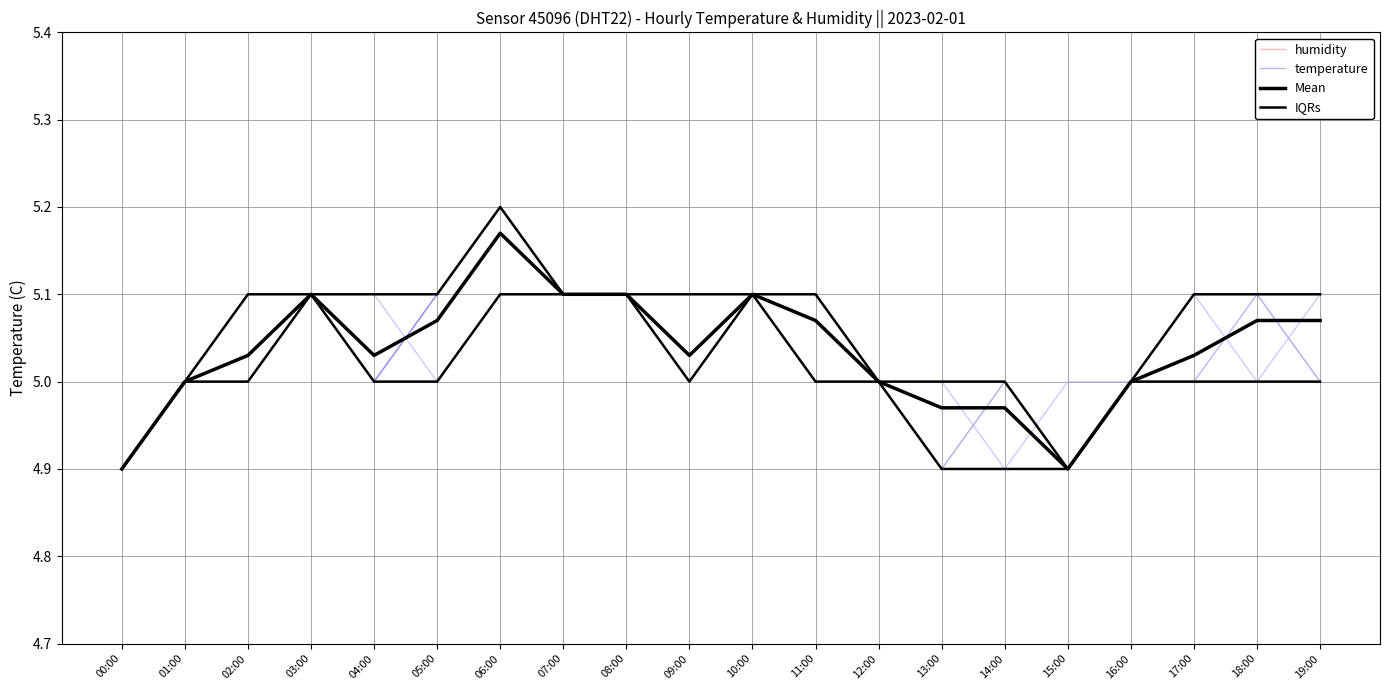

Reading left to right, list all the values displayed in this chart.

humidity: 6.0	6.0	6.0	6.0	6.0	6.0	6.0	6.0	6.0	6.0	6.0	6.0	6.0	6.0	6.0	6.0	6.0	6.0	6.0	6.0
temperature: 4.9	5.0	5.1	5.1	5.0	5.1	5.2	5.1	5.1	5.1	5.1	5.1	5.0	5.0	5.0	4.9	5.0	5.0	5.1	5.1
Mean: 4.9	5.0	5.0	5.1	5.0	5.1	5.2	5.1	5.1	5.0	5.1	5.1	5.0	5.0	5.0	4.9	5.0	5.0	5.1	5.1
IQRs: 4.9	5.0	5.1	5.1	5.1	5.1	5.2	5.1	5.1	5.1	5.1	5.1	5.0	5.0	5.0	4.9	5.0	5.1	5.1	5.1